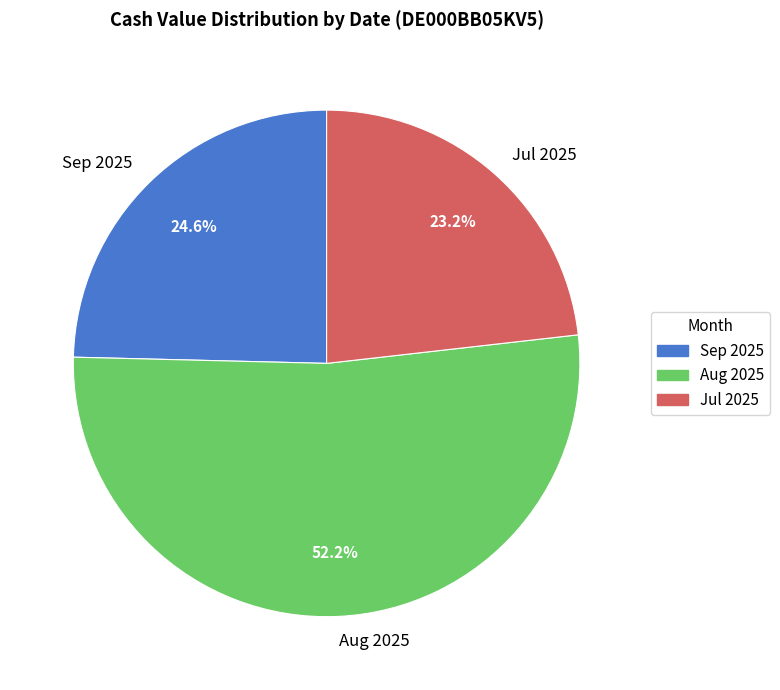

Combined, what portion of the pie is Aug 2025 and Jul 2025?

75.4%